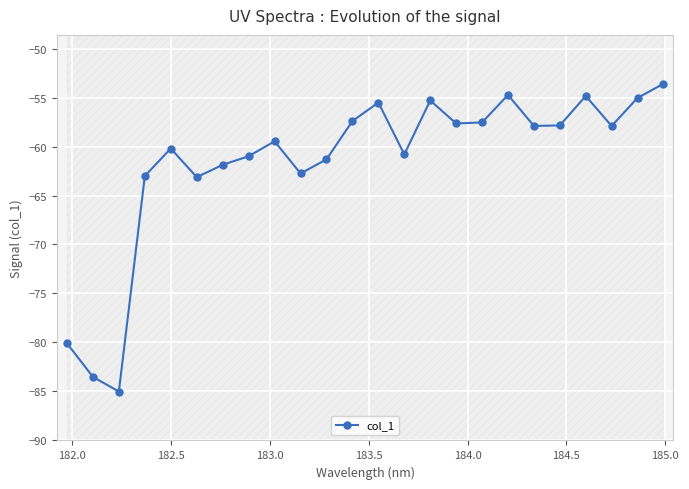

What is the value of the col_1 point at the 15th from the left?

-55.3